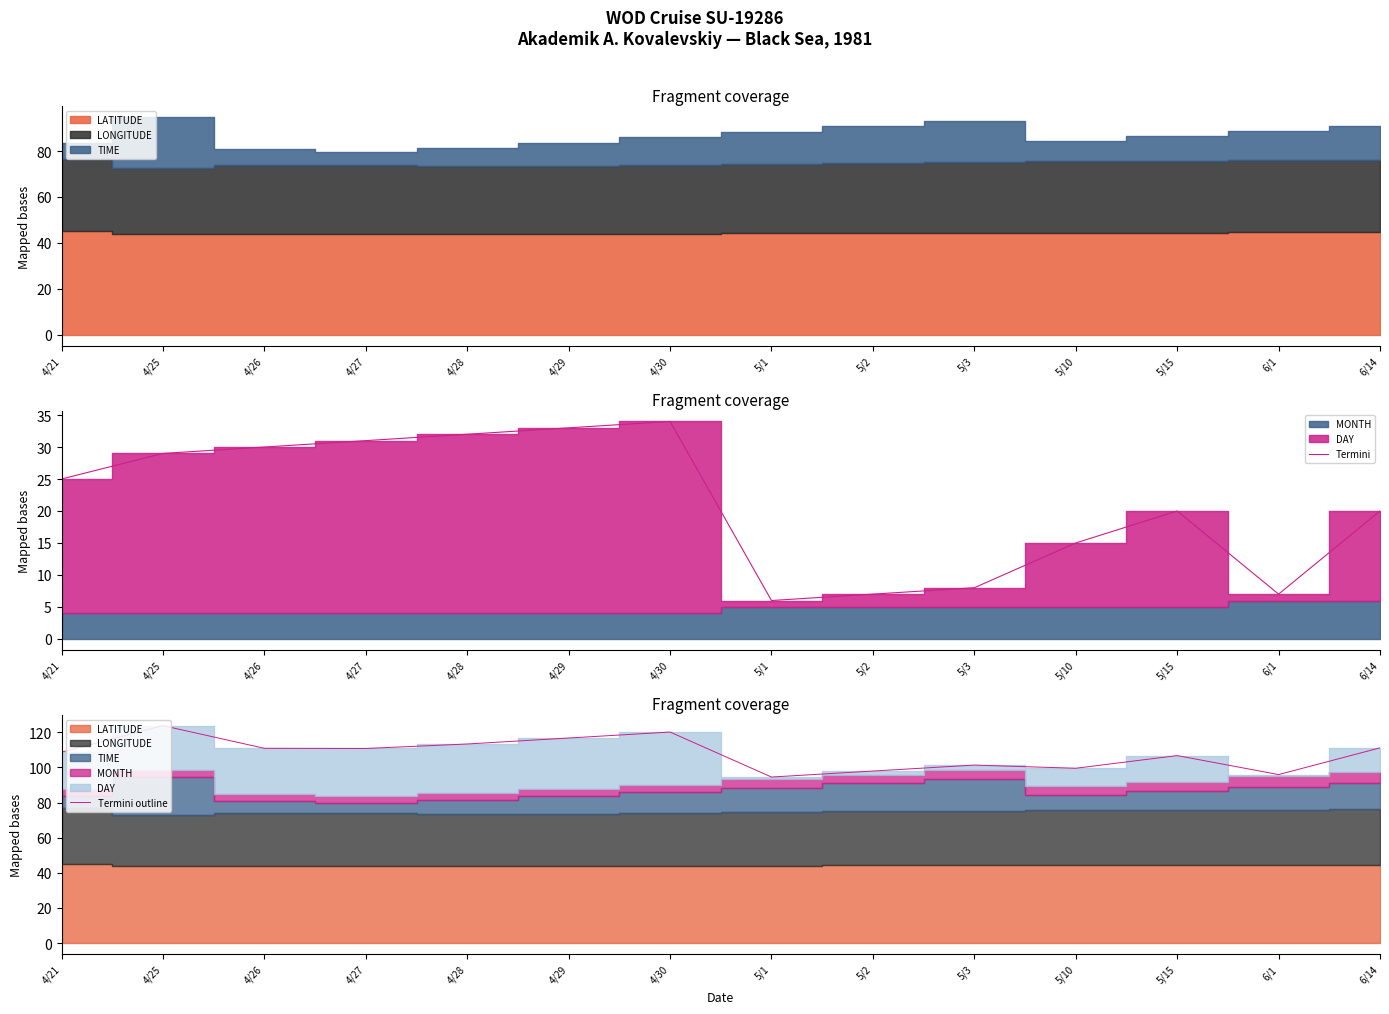

Reading left to right, transcribe all the data shown in this chart.

Termini: 25.0	29.0	30.0	31.0	32.0	33.0	34.0	6.0	7.0	8.0	15.0	20.0	7.0	20.0
Termini outline: 108.7	123.7	110.8	110.8	113.3	116.7	120.1	94.5	97.9	101.3	99.5	106.7	95.9	111.1